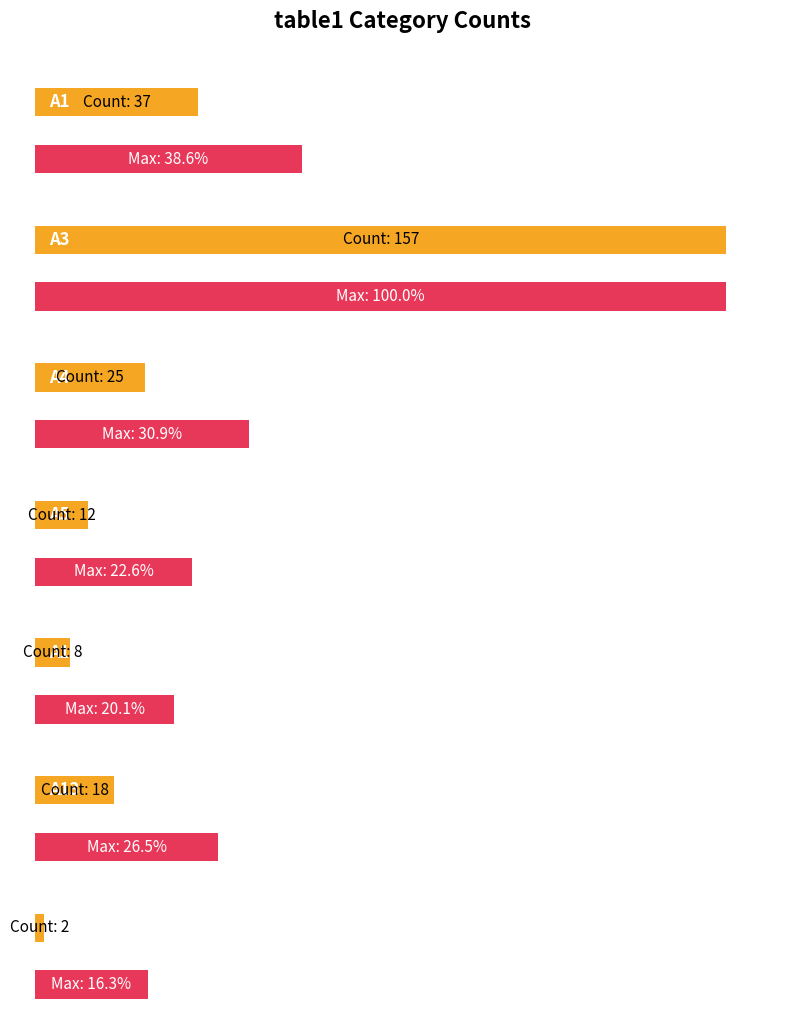

What is the change in value from A4 to A5?

-13